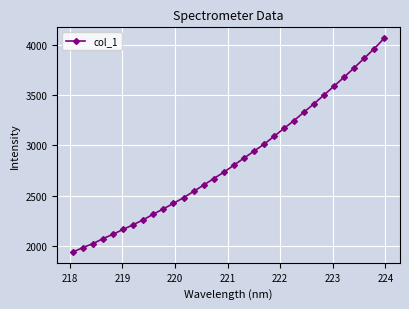

What is the difference between the maximum and minimum values?

2135.9